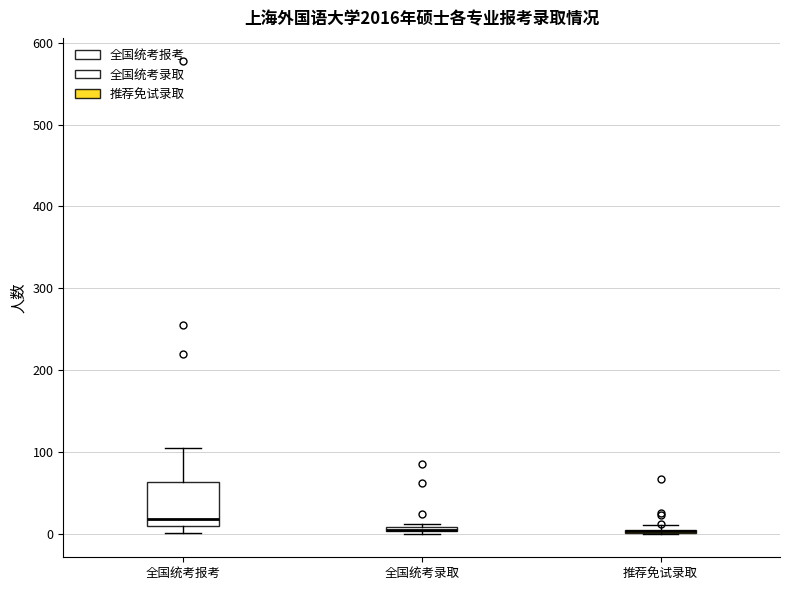

Which box is the tallest, from its lower edge to its upper edge?

全国统考报考